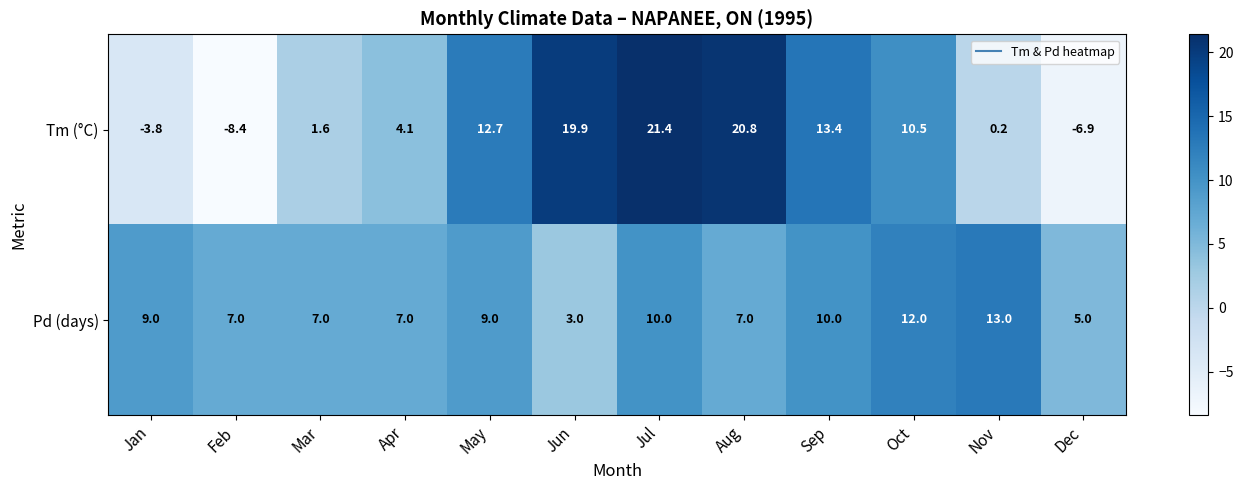

Which series has the largest total across all categories?

Pd (days)